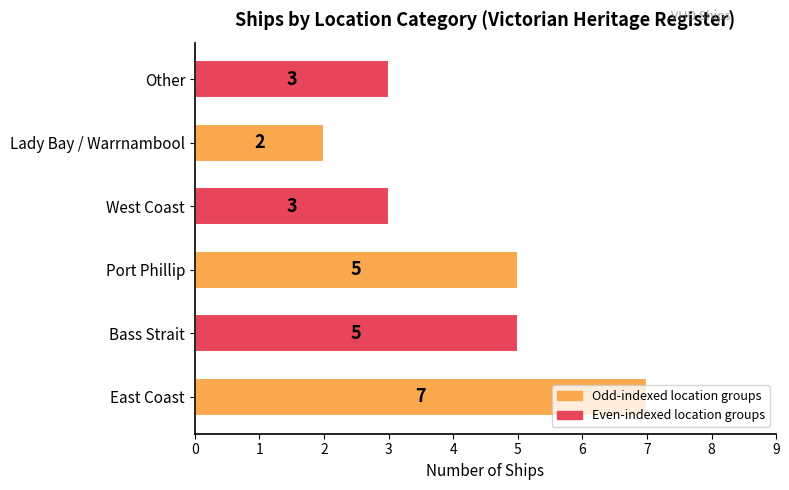

What is the change in value from Lady Bay / Warrnambool to Other?

+1